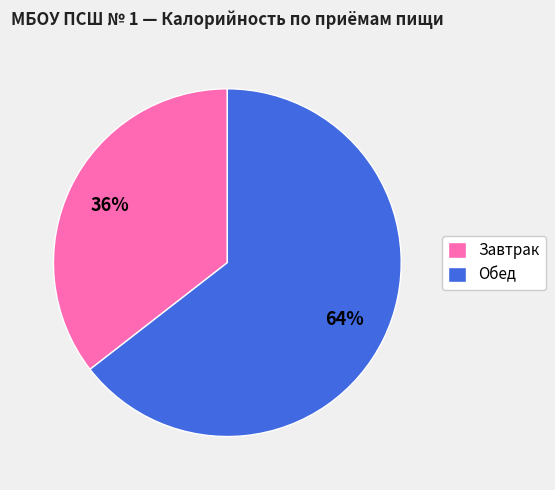

Approximately how many times larger is the value at Завтрак compared to Обед?

0.6